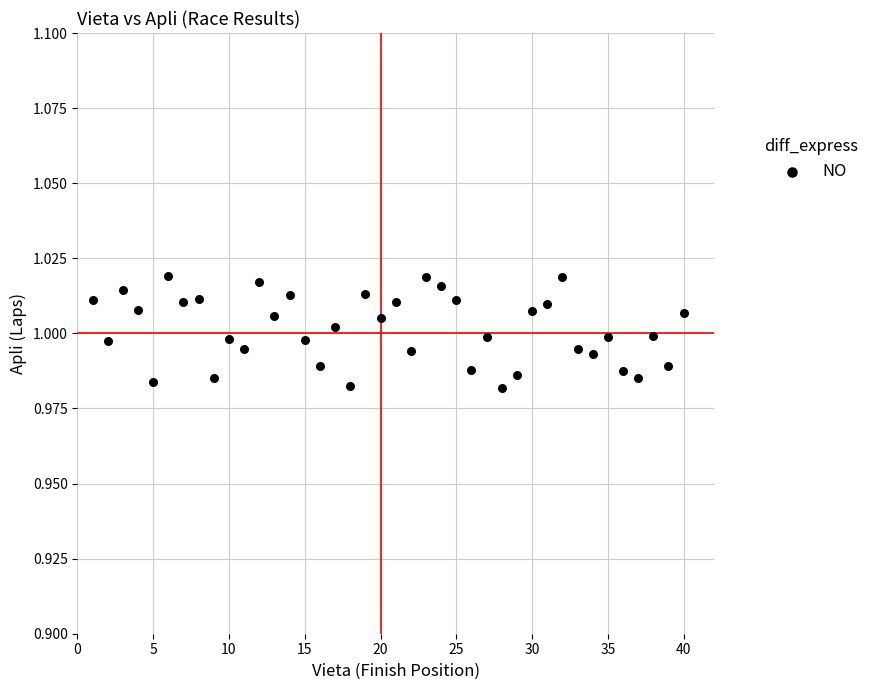

What is the range of X values (max minus min)?

39.0